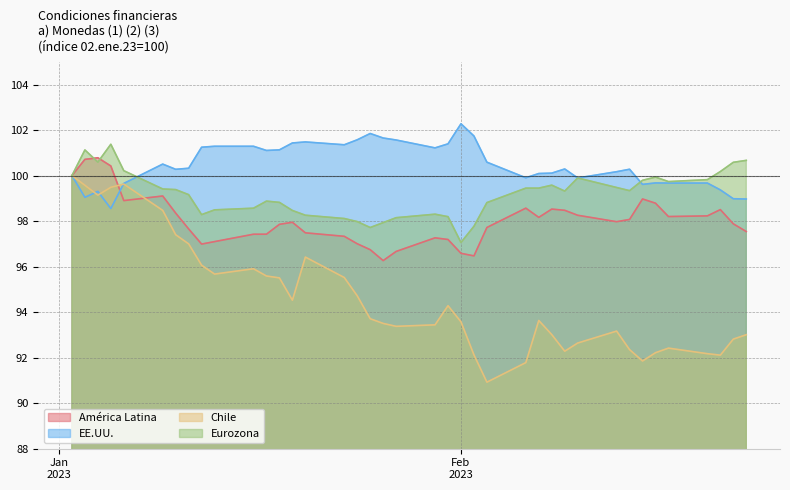

List the series in order of their overall mean, lowest first.

Chile, América Latina, Eurozona, EE.UU.